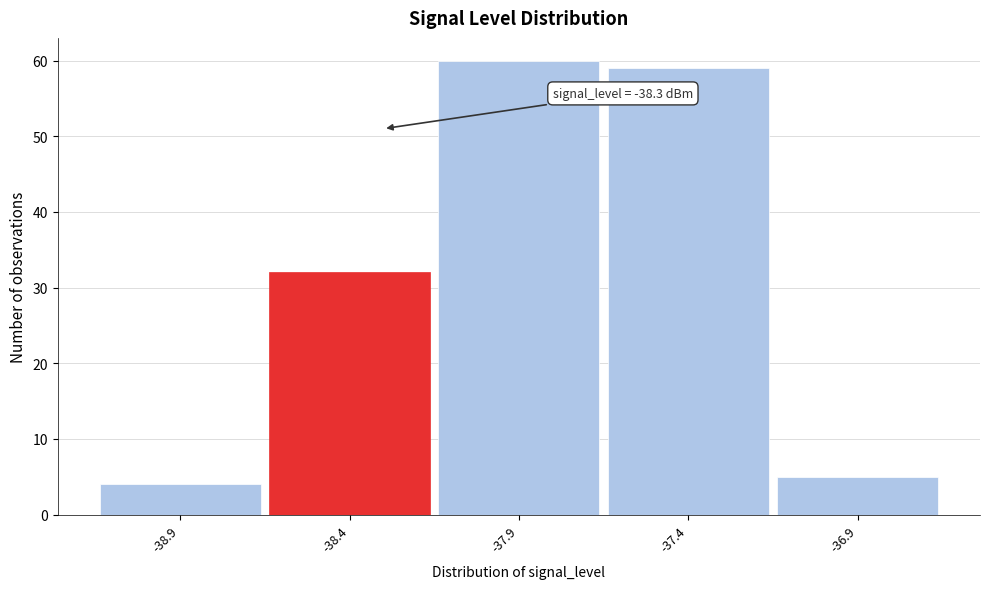

Over which range of the x-axis is the bar tallest?

-38.15 to -37.65